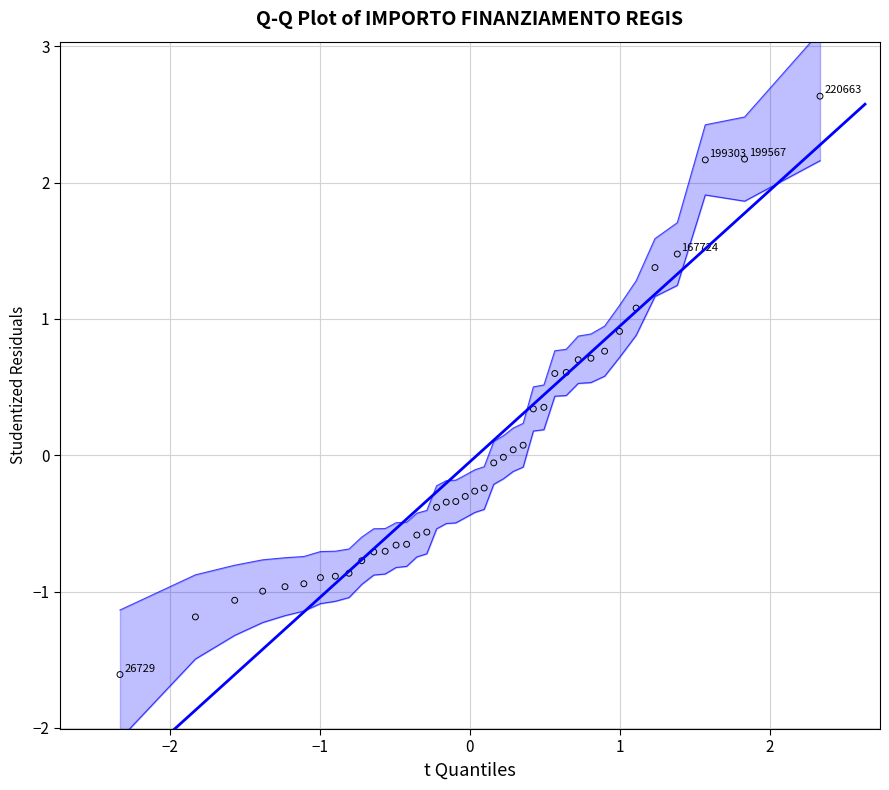

What is the range of X values (max minus min)?

4.7